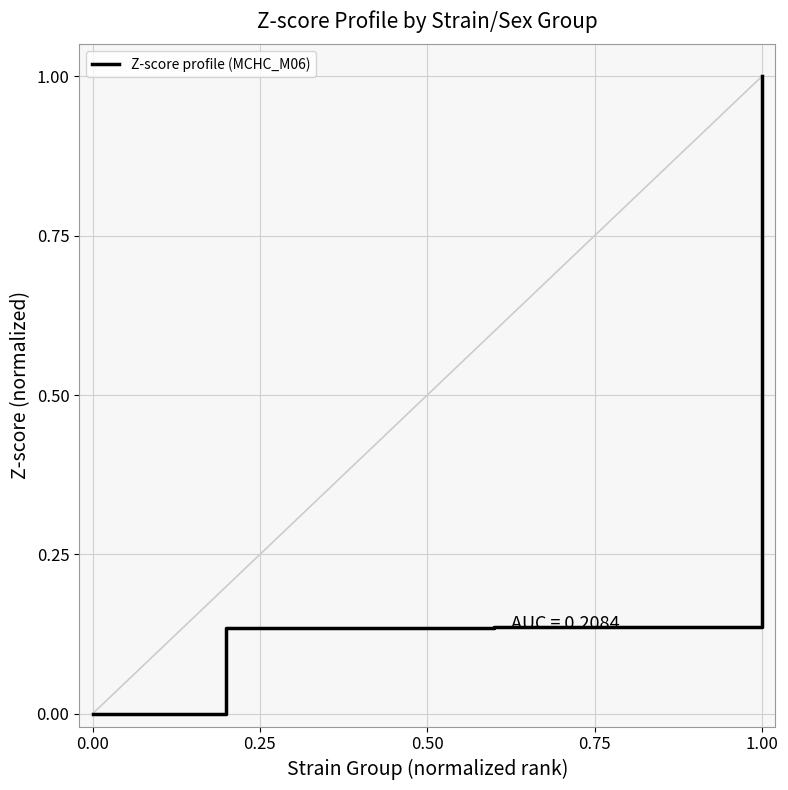

What is the maximum value shown in the chart?

1.0